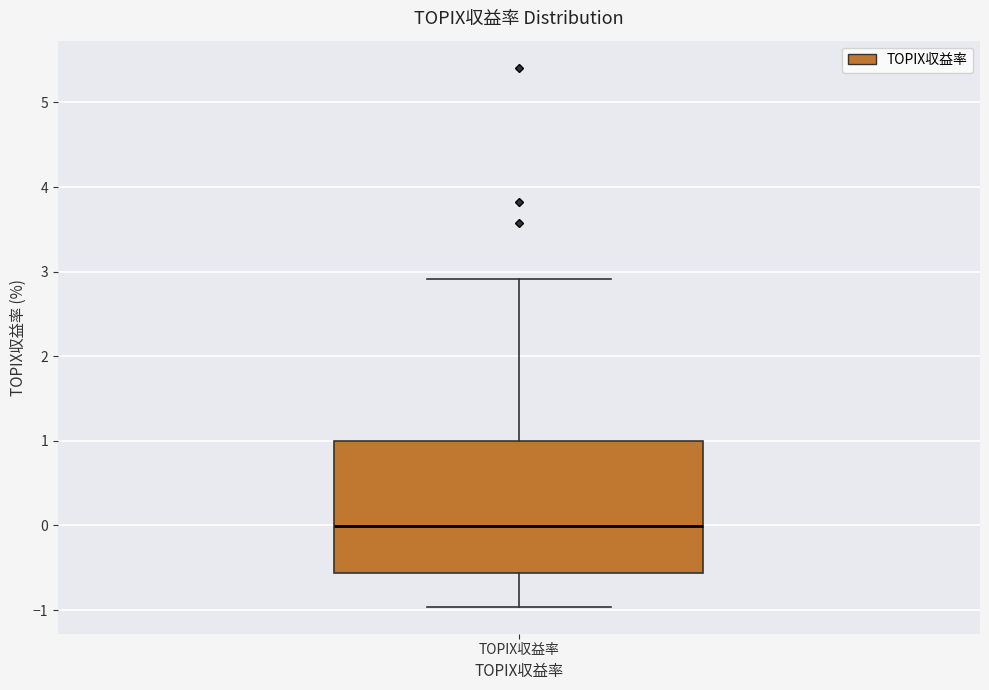

Where is the upper edge of the box for TOPIX収益率 on the y-axis? The values are not printed on the chart, so give them approximately, as read against the axis.

1.0